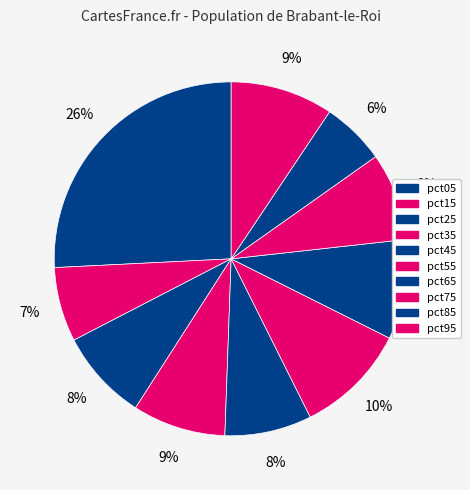

Do pct45 and pct65 together represent more than half of the pie?

No